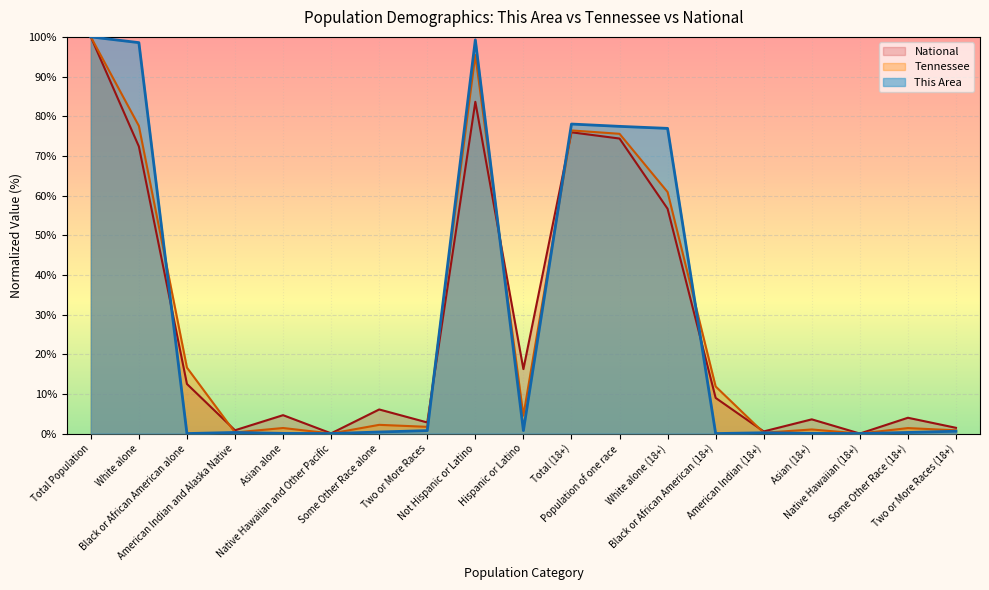

At which category is the sum across all series the highest?

Total Population